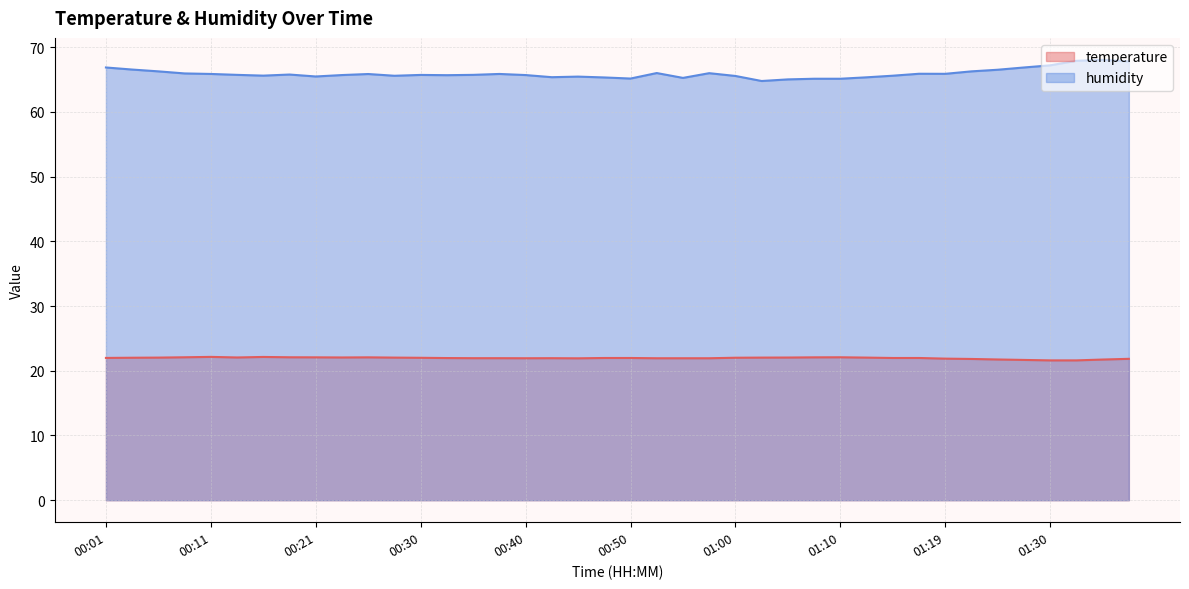

At which category is the sum across all series the highest?

01:37